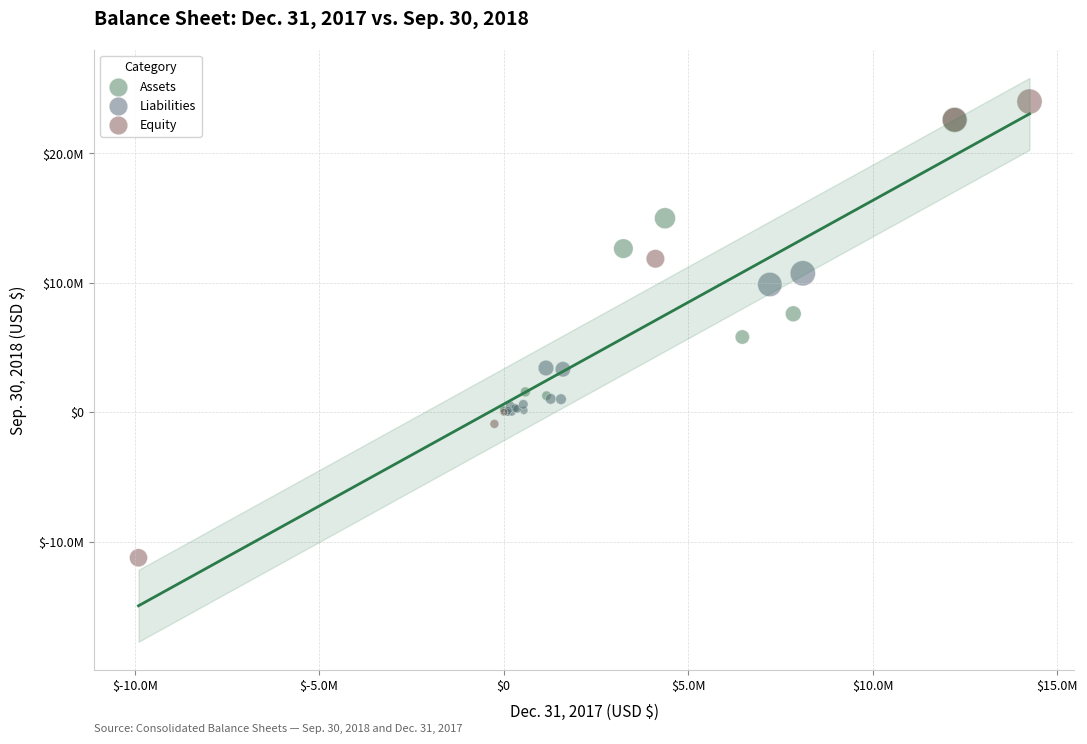

What are all the series names shown in the legend?

Assets, Liabilities, Equity